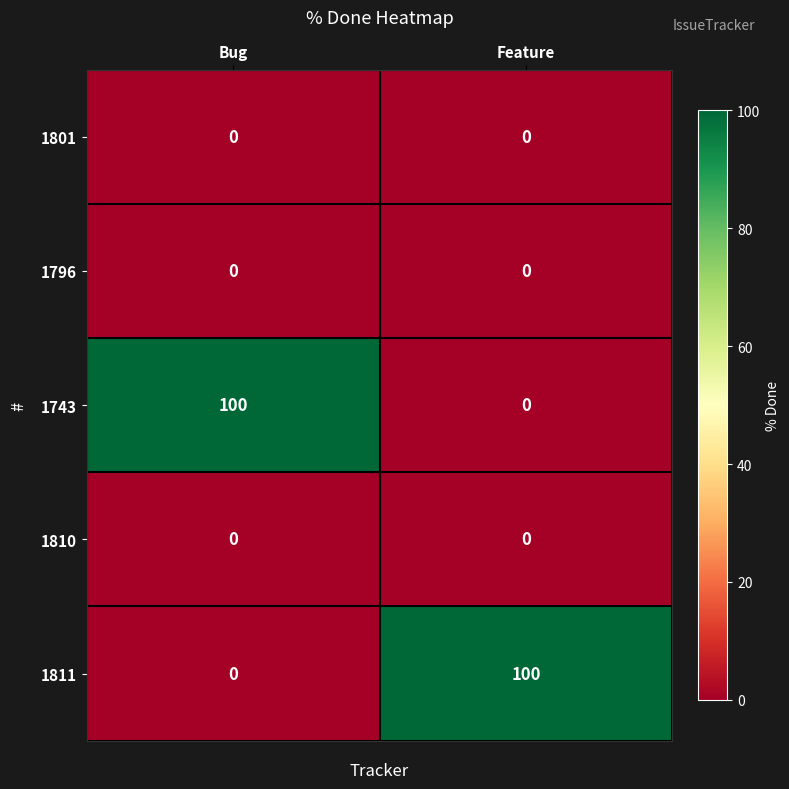

True or false: 1796 has a value of 0 at Bug.

True